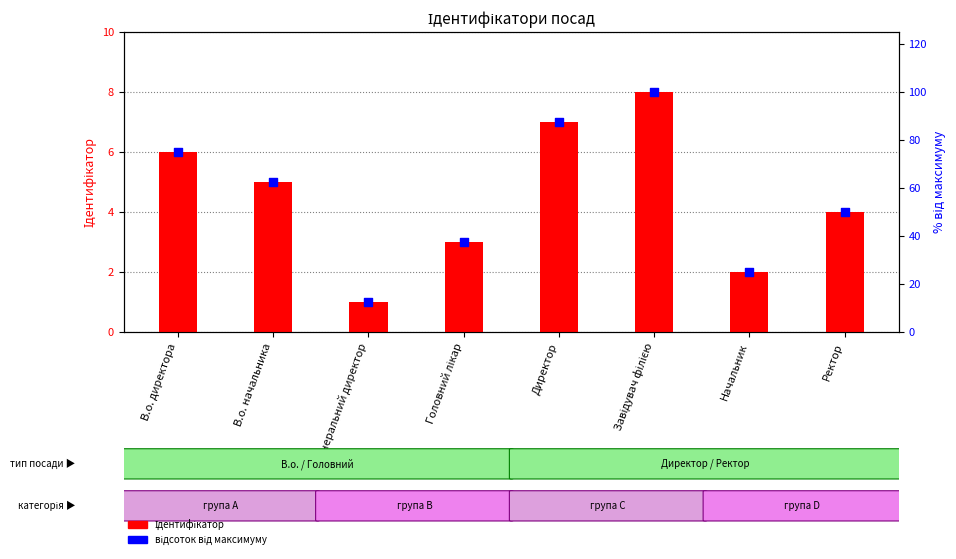

At how many categories does at least one series exceed 62?

4